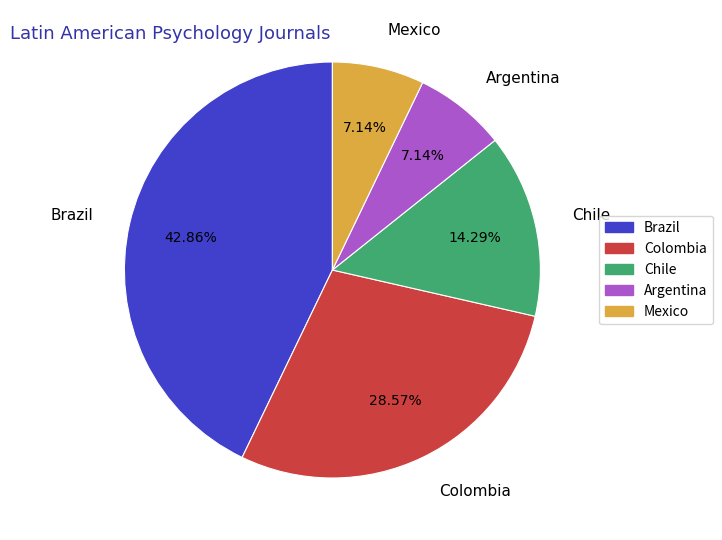

Combined, what portion of the pie is Argentina and Brazil?

50.0%